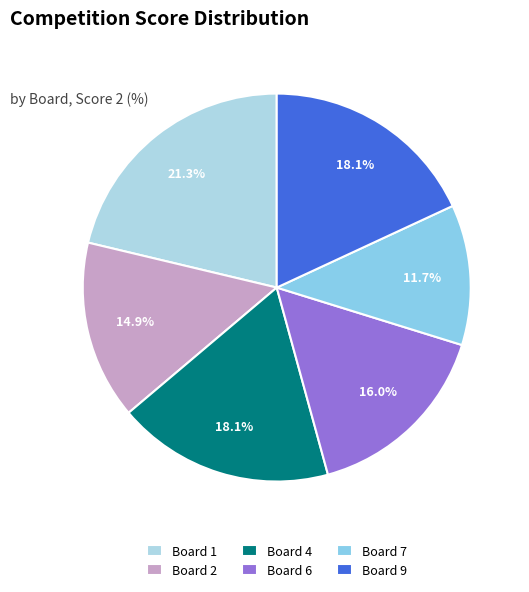

Is there a majority slice in this chart?

No